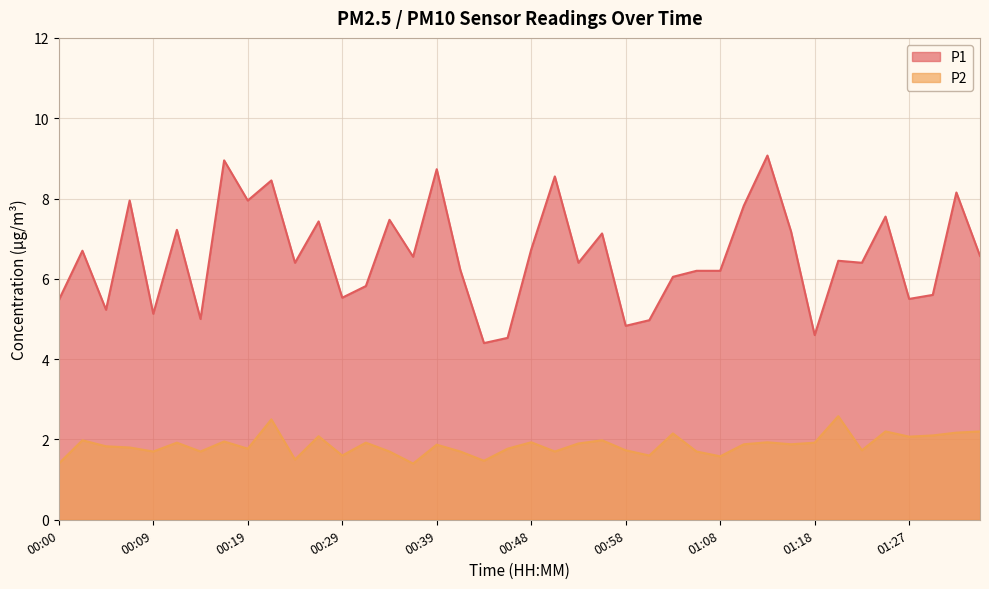

Which series changed the most between 00:31 and 01:22?

P1